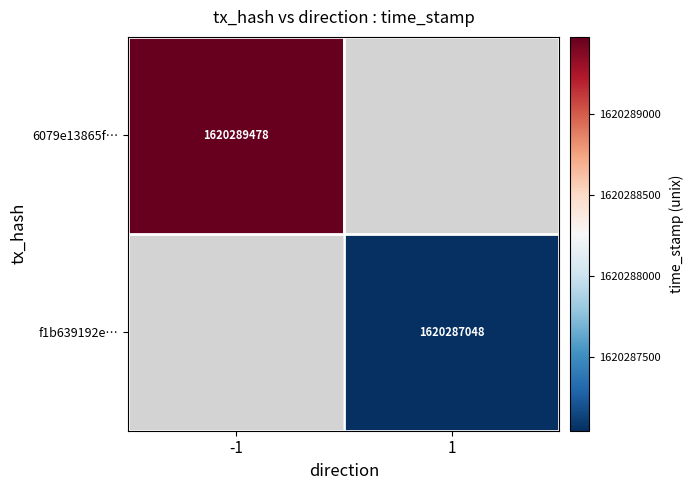

Is it true that f1b639192e… equals 2250280929 at 1?

False